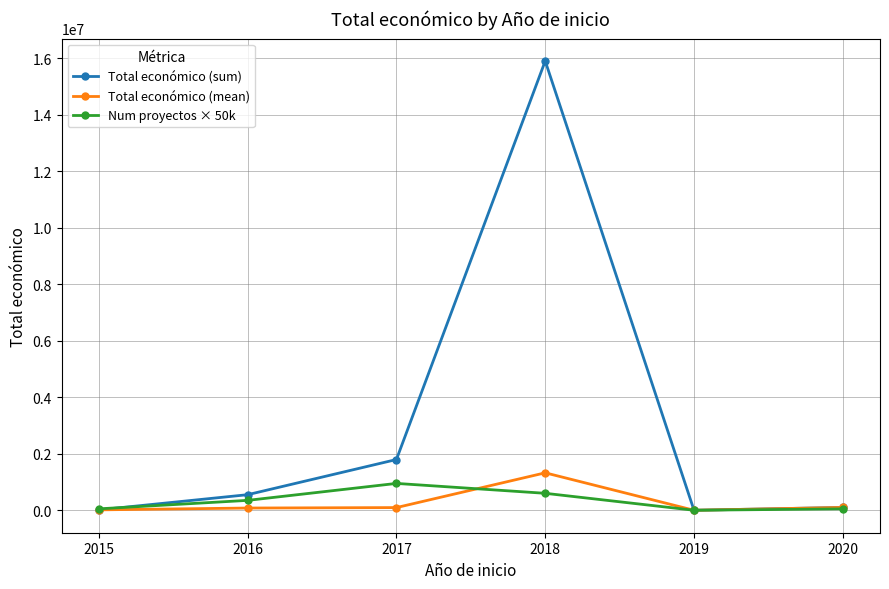

What is the sum of the Num proyectos × 50k values at 2019 and 2015?

50000.0